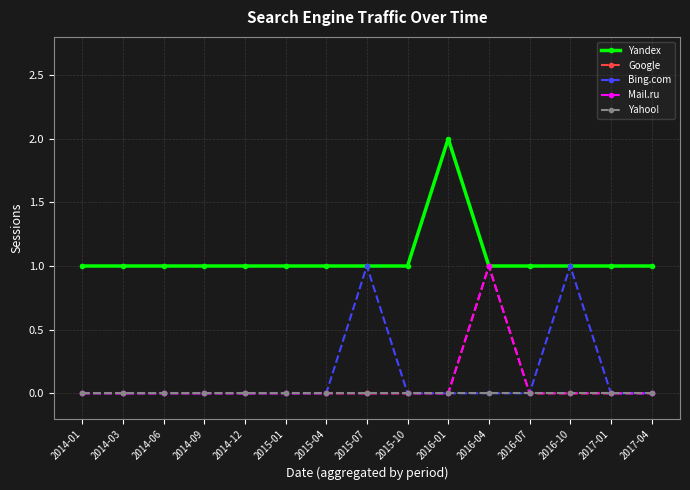

Does the chart have visible grid lines?

Yes